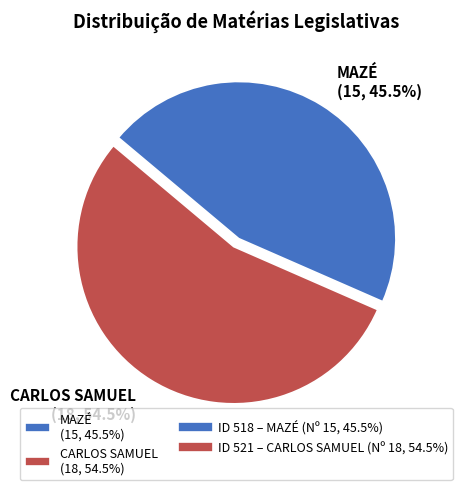

Which has a higher value, MAZÉ (15, 45.5%) or CARLOS SAMUEL (18, 54.5%)?

CARLOS SAMUEL (18, 54.5%)